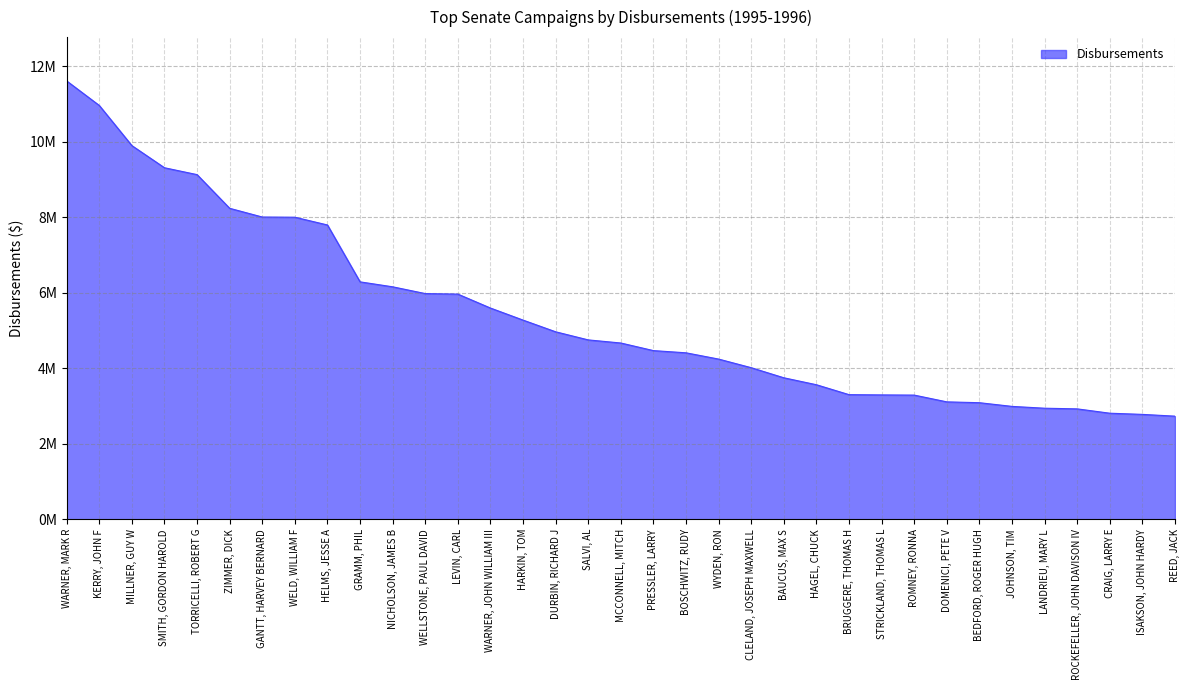

Does the chart display data point markers on the line(s)?

No